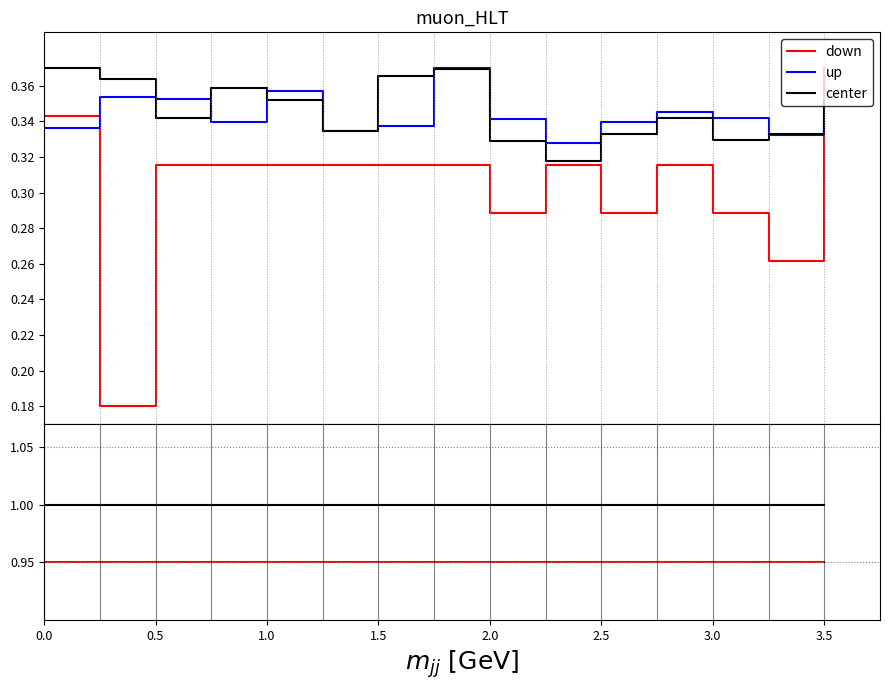

In up, how many points are lower than both neighbors (excluding endpoints)?

4